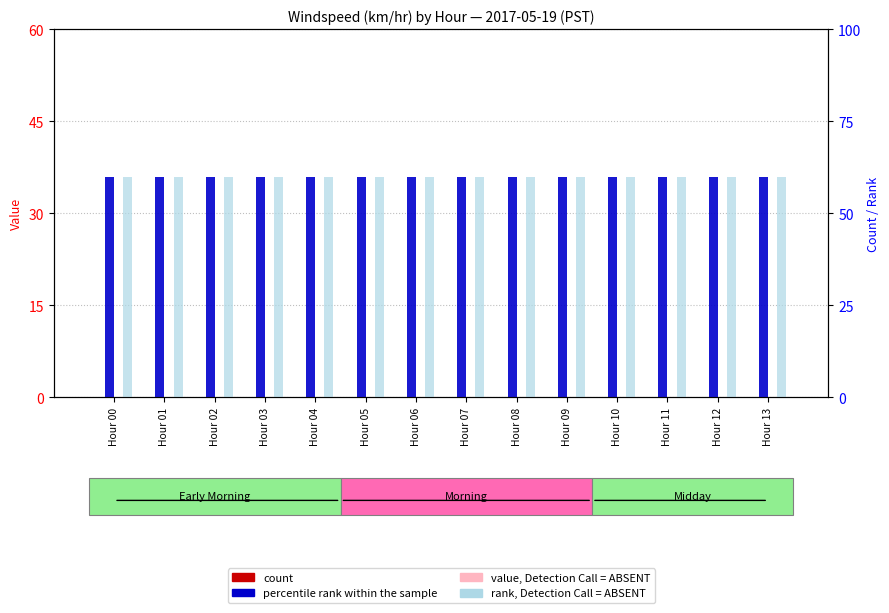

What is the maximum value shown in the chart?

60